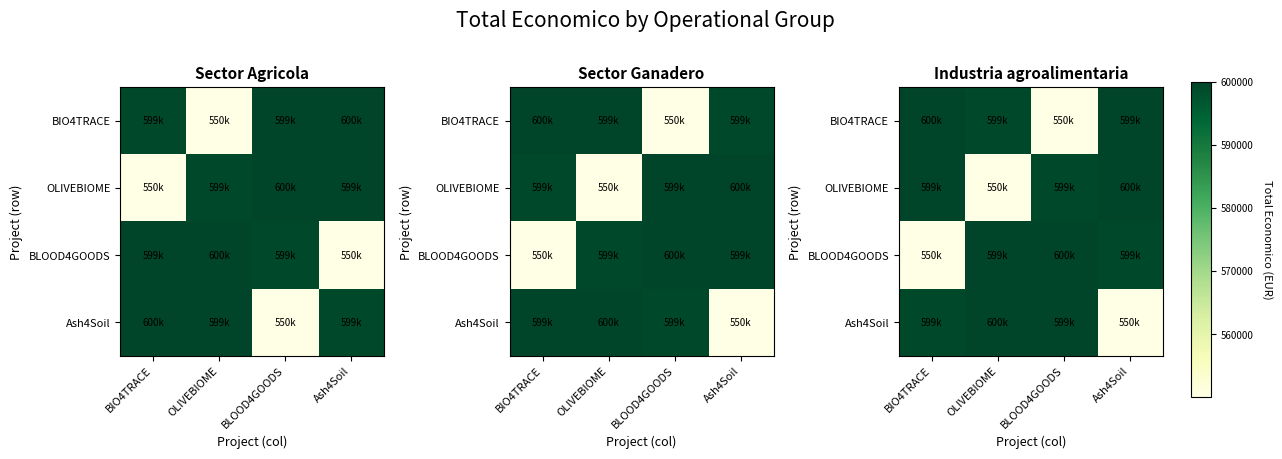

Is it true that BLOOD4GOODS equals 550111 at BIO4TRACE?

True